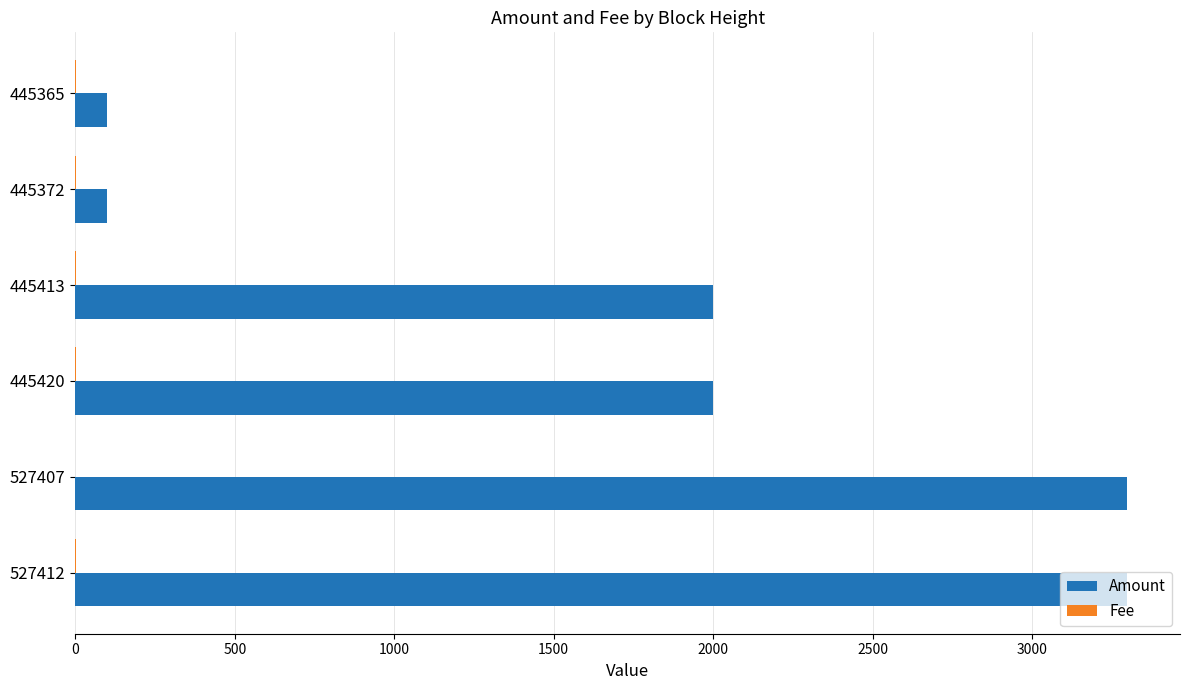

Is it true that Amount equals 99.0 at 445372?

True